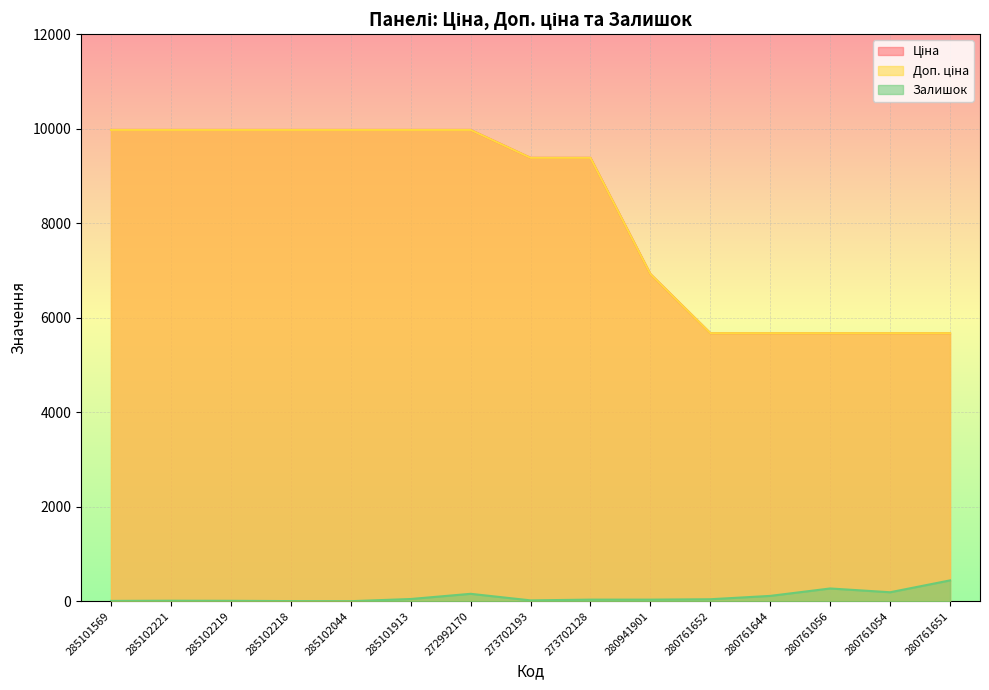

Which has a higher value, 280761652 or 280761644?

280761652